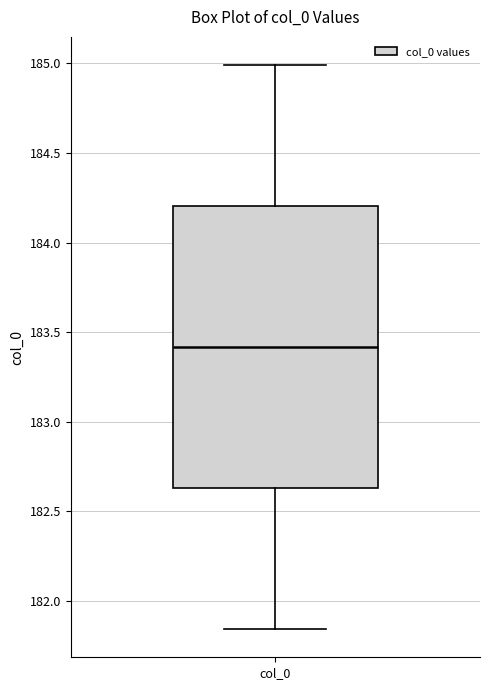

Read this box plot against the y-axis: the position of the median line, the range covered by the box, and the ends of both whiskers. The values are not printed on the chart, so give them approximately, as read against the axis.

median 183.40, box 182.65 to 184.20, whiskers 181.85 to 185.00